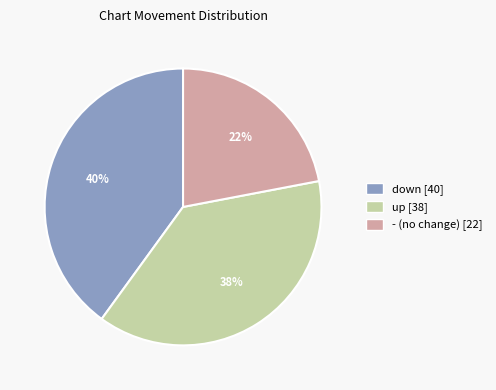

How many slices are in this pie chart?

3